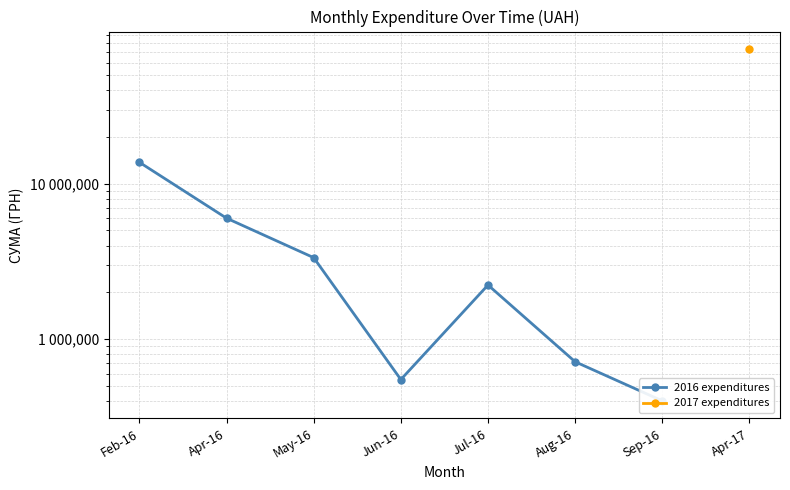

True or false: 2016 expenditures and 2017 expenditures intersect in this chart.

False